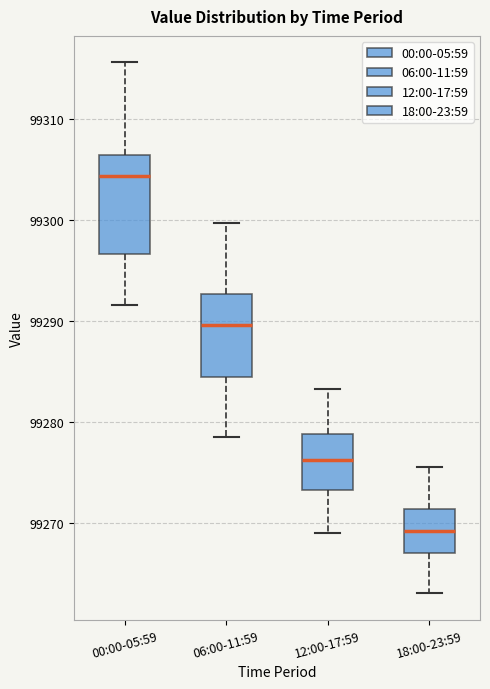

Reading left to right, read every box against the y-axis: the position of its median line, the range the box covers, and the ends of its whiskers. The values are not printed on the chart, so give them approximately, as read against the axis.

00:00-05:59: median 99304, box 99297 to 99306, whiskers 99292 to 99316
06:00-11:59: median 99290, box 99284 to 99293, whiskers 99279 to 99300
12:00-17:59: median 99276, box 99273 to 99279, whiskers 99269 to 99283
18:00-23:59: median 99269, box 99267 to 99271, whiskers 99263 to 99276